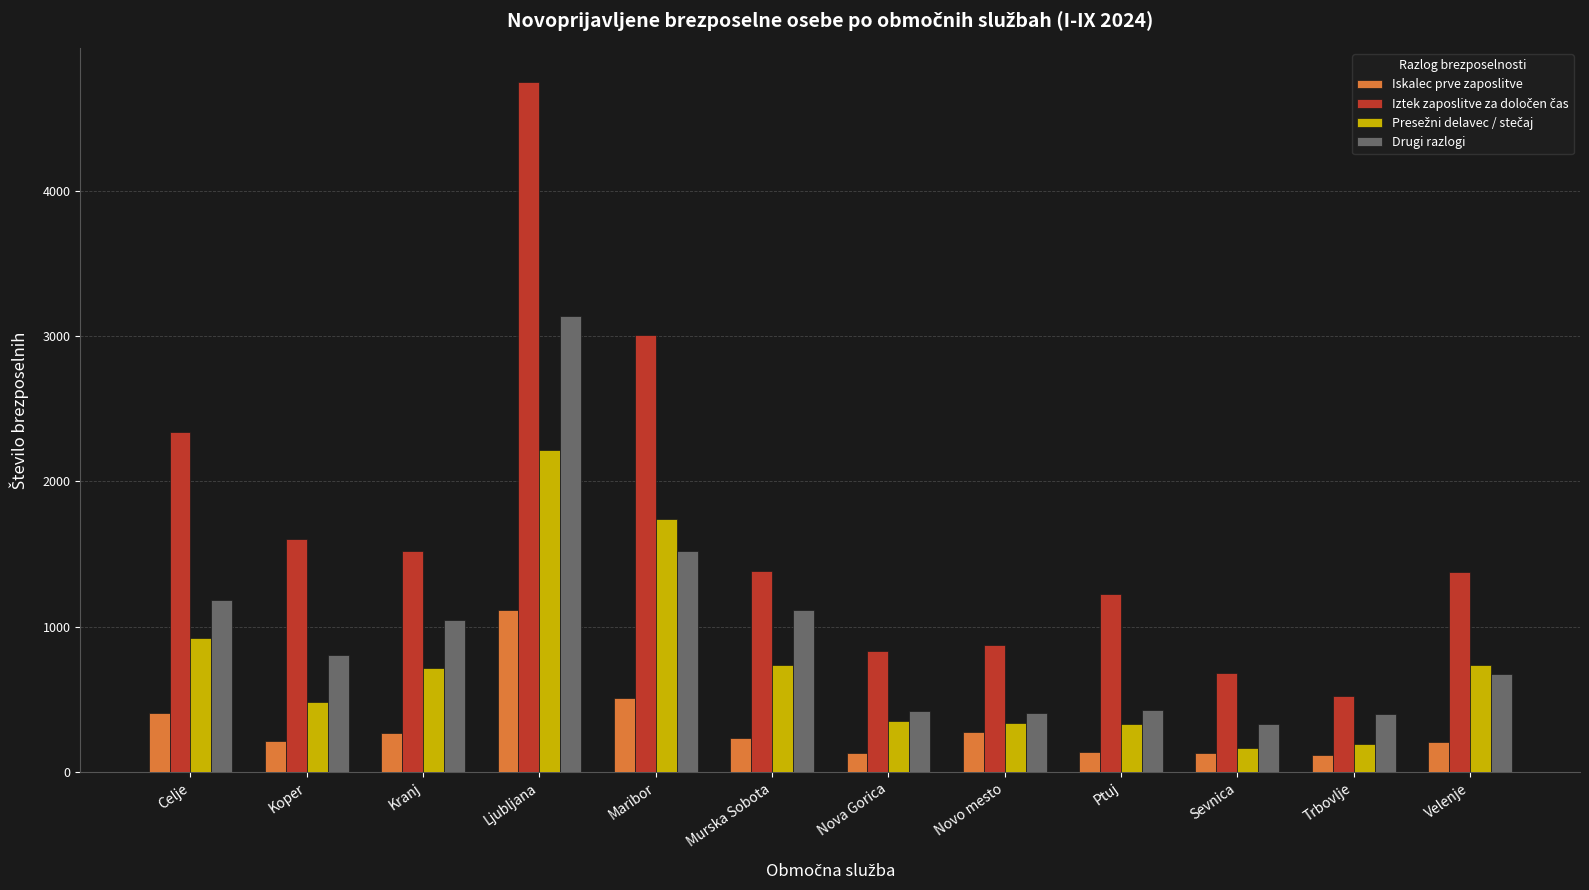

What is the difference between the maximum and second lowest values in the Drugi razlogi series?

2738